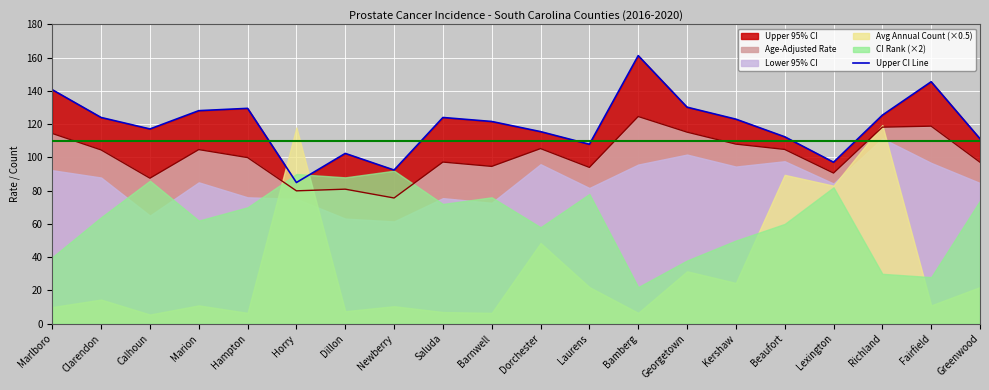

Which label corresponds to the smallest value in the chart?

Horry